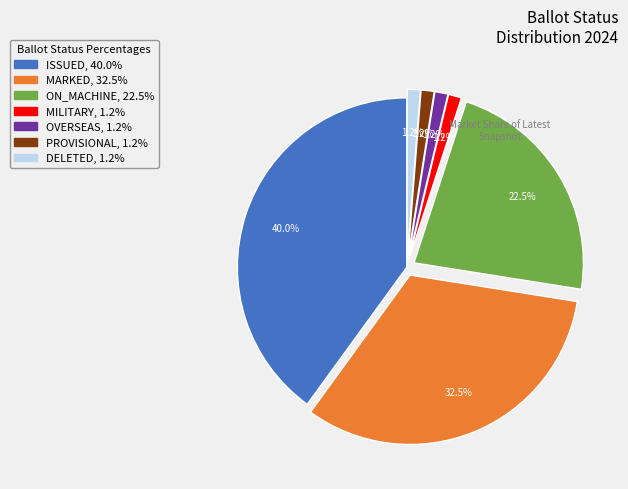

Which slice is the largest?

ISSUED, 40.0%